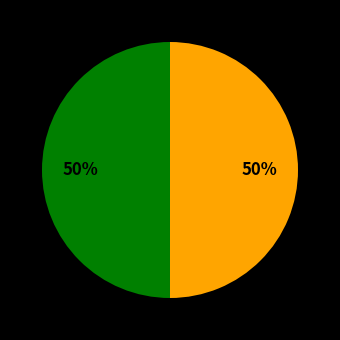

To the nearest percent, what is the average slice percentage?

50%